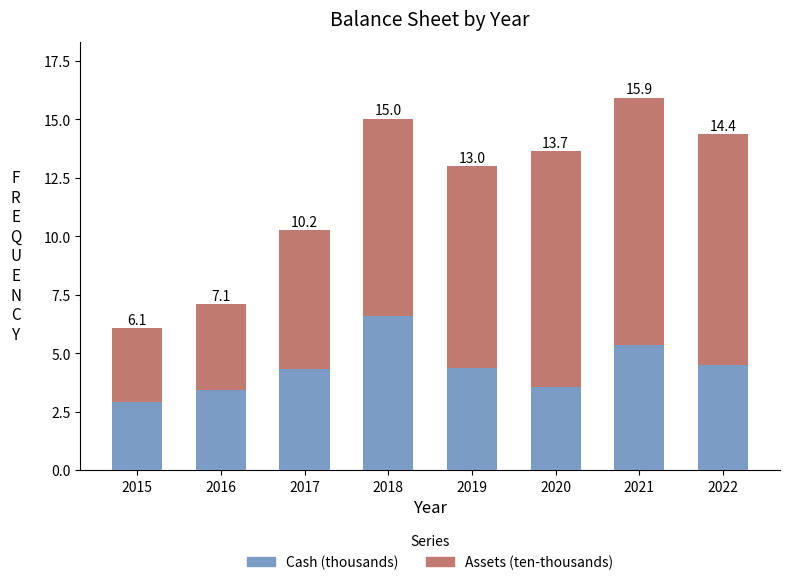

Are the bars horizontal?

No